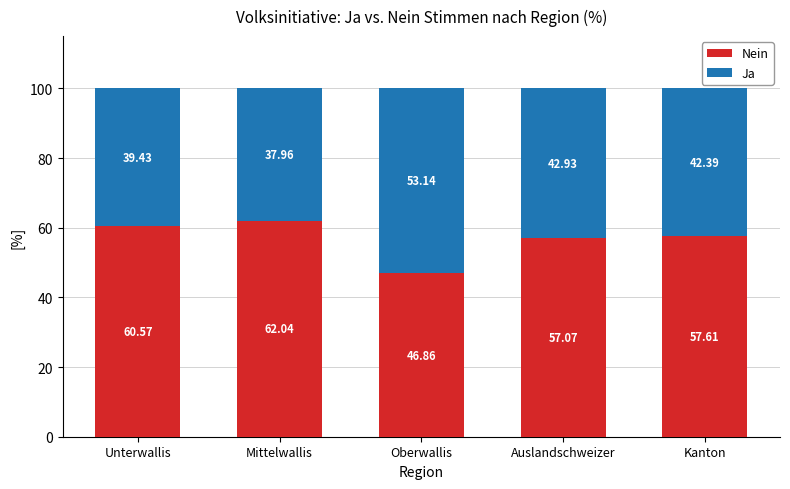

What is the difference between the Nein values at Kanton and Mittelwallis?

4.4